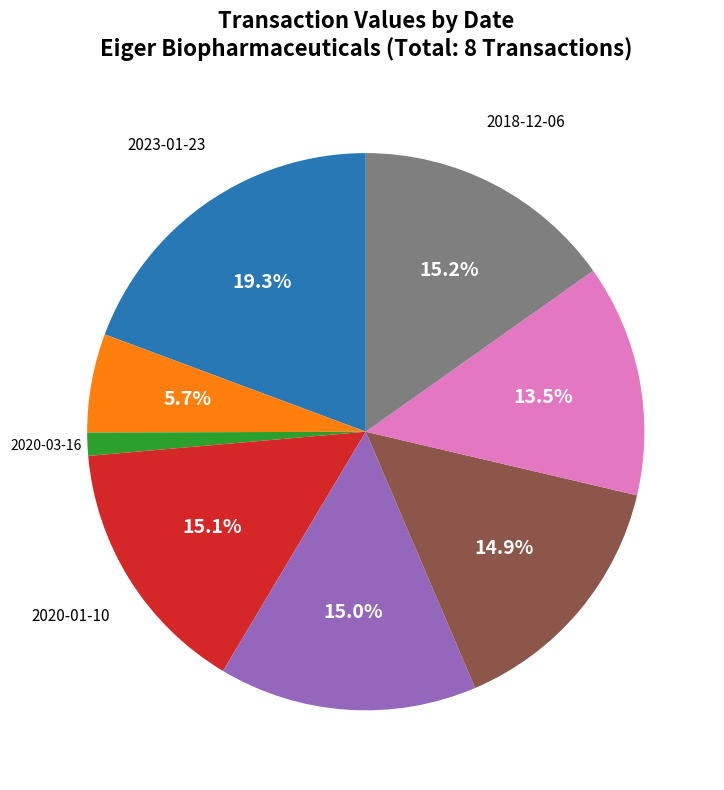

Is there any slice that represents more than half of the pie?

No